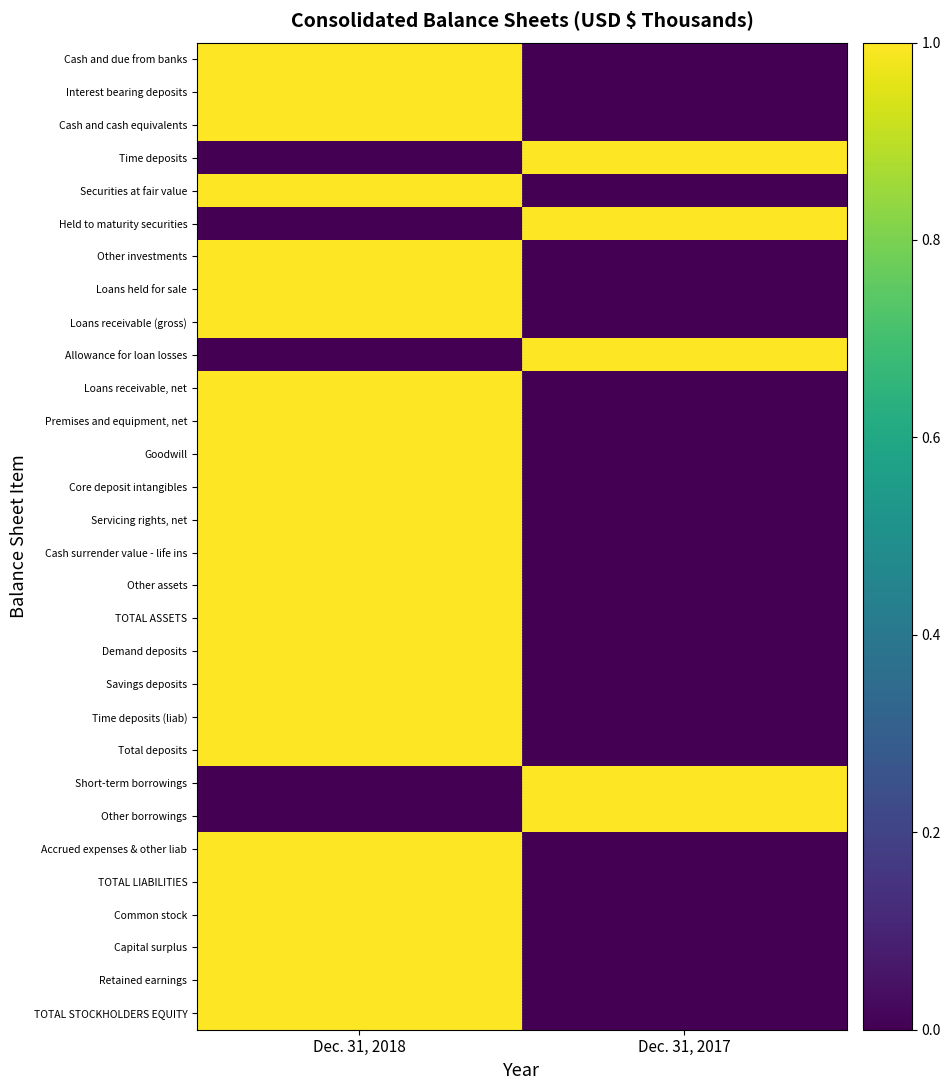

Count the number of categories in the chart.

2